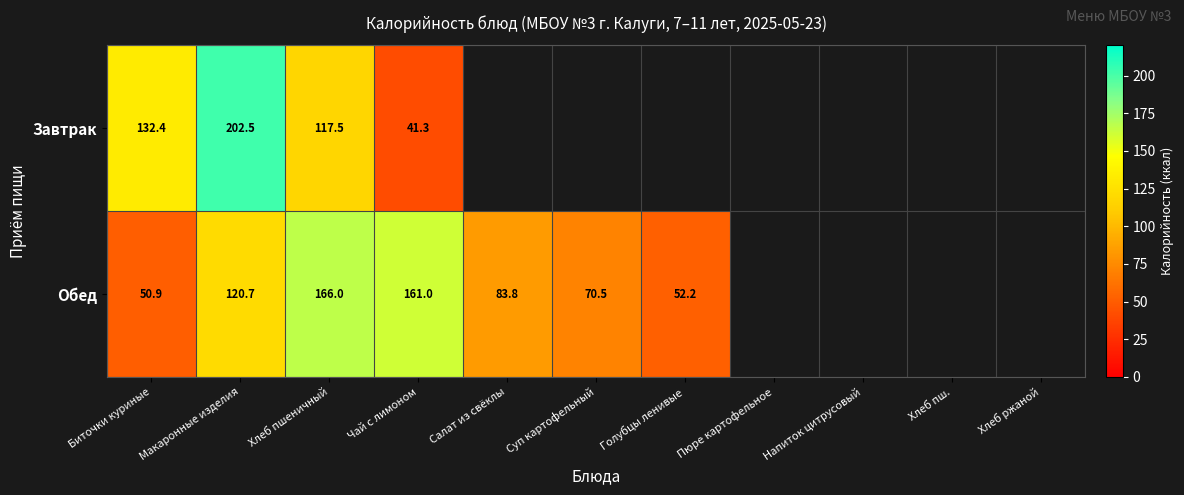

What is the greatest value displayed?

202.5